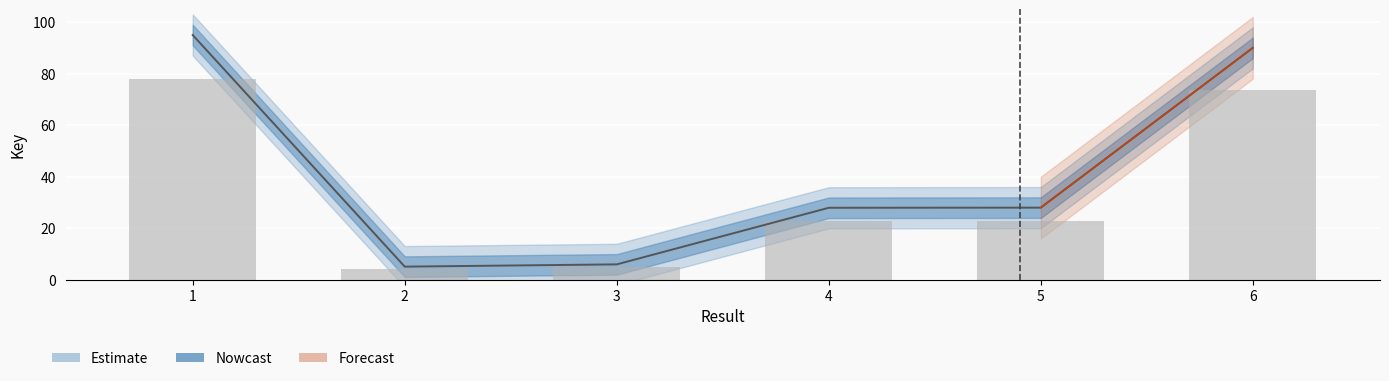

What is the value of the Nowcast bar at the 3rd from the left?

4.8